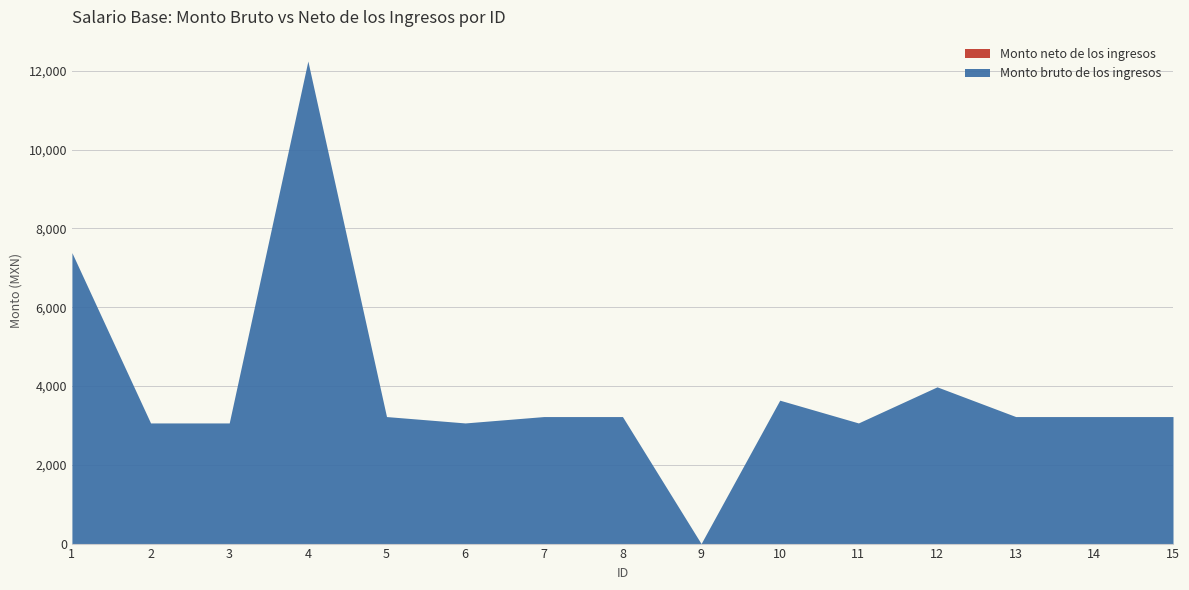

List the labels in order of value, smallest first.

9, 2, 3, 6, 11, 5, 7, 8, 13, 14, 15, 10, 12, 1, 4